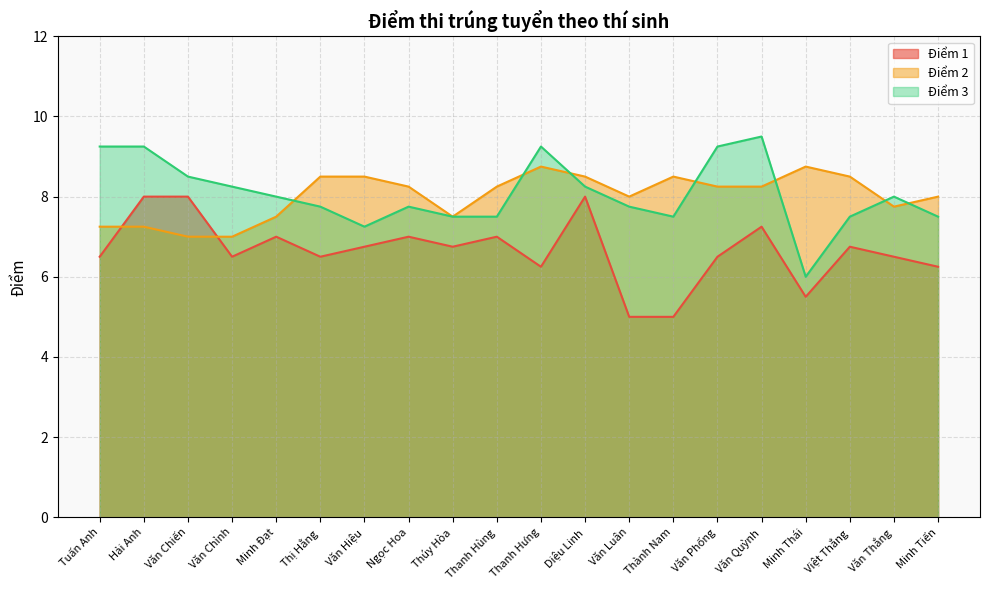

After their last crossing, which series has the higher values: Điểm 2 or Điểm 1?

Điểm 2